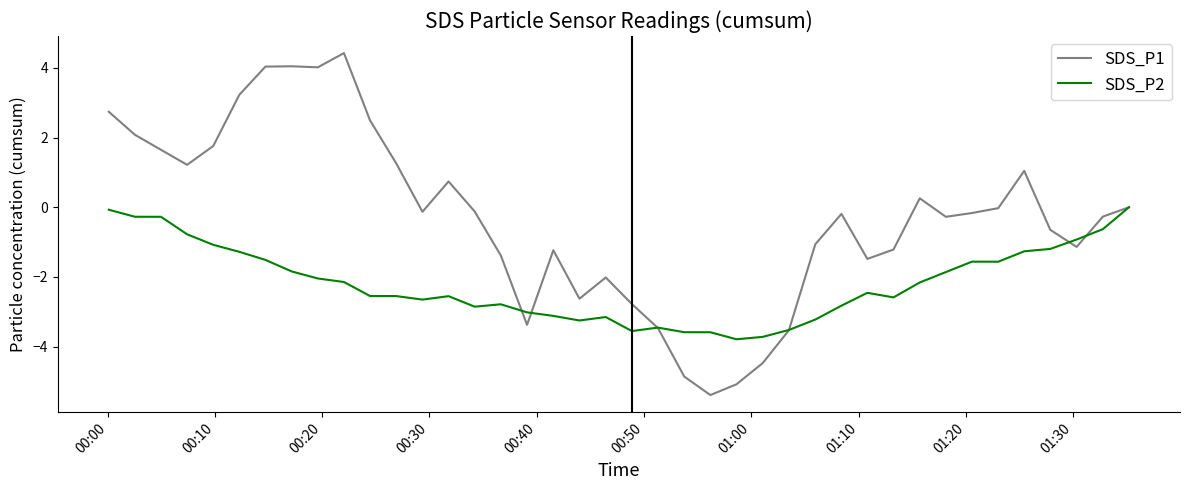

What is the average value of the SDS_P1 series?

-0.3